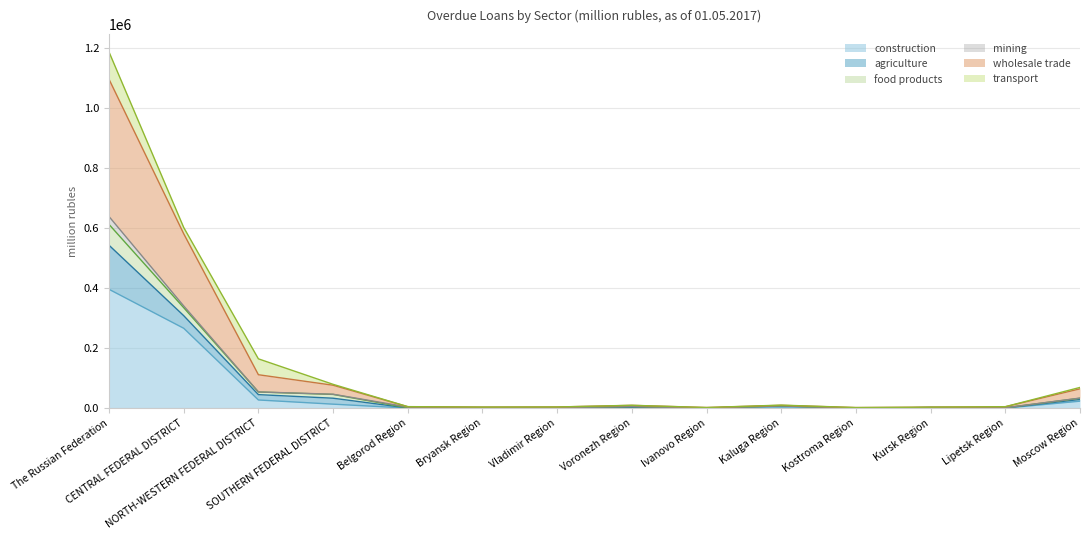

True or false: construction and wholesale trade intersect in this chart.

False